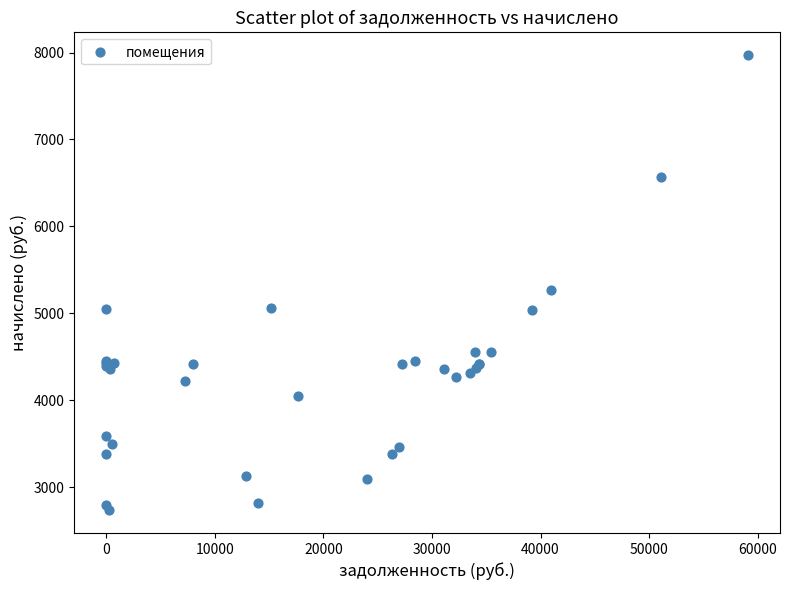

What Y value in the scatter plot is closest to 5352?

5264.0